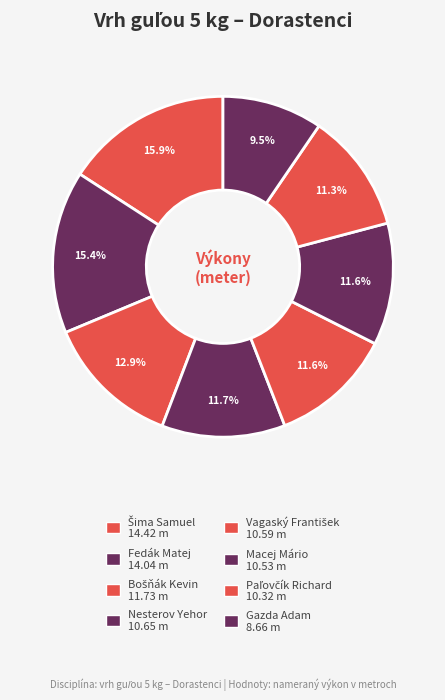

Combined, do Macej Mário and Šima Samuel account for over 50%?

No